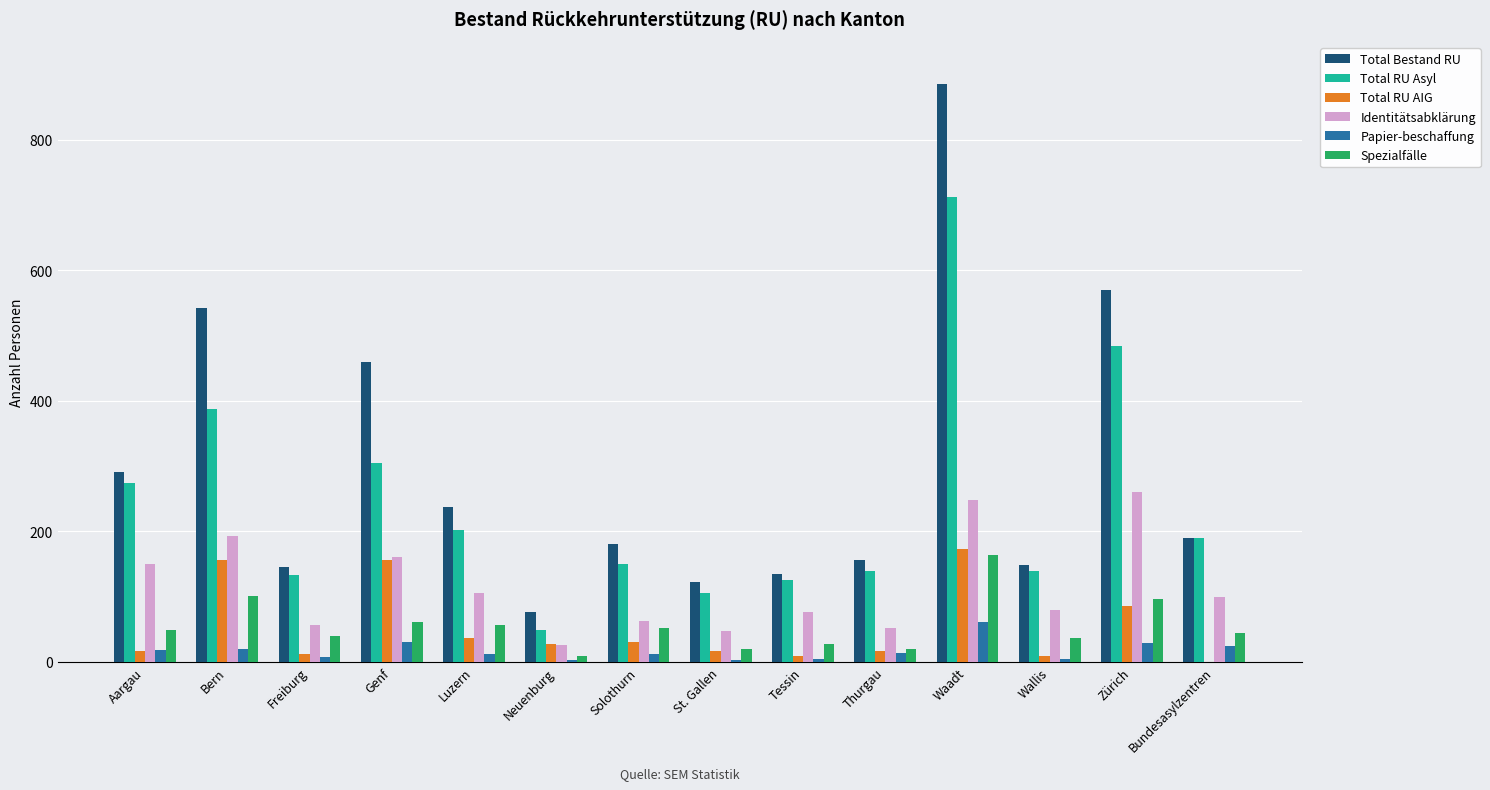

True or false: Total RU Asyl has a value of 612 at Bern.

False